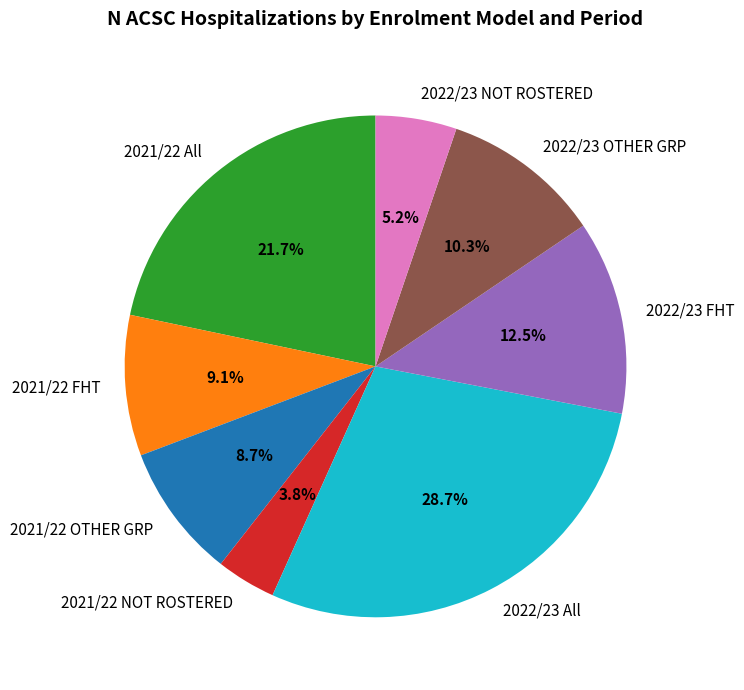

How many slices are in this pie chart?

8